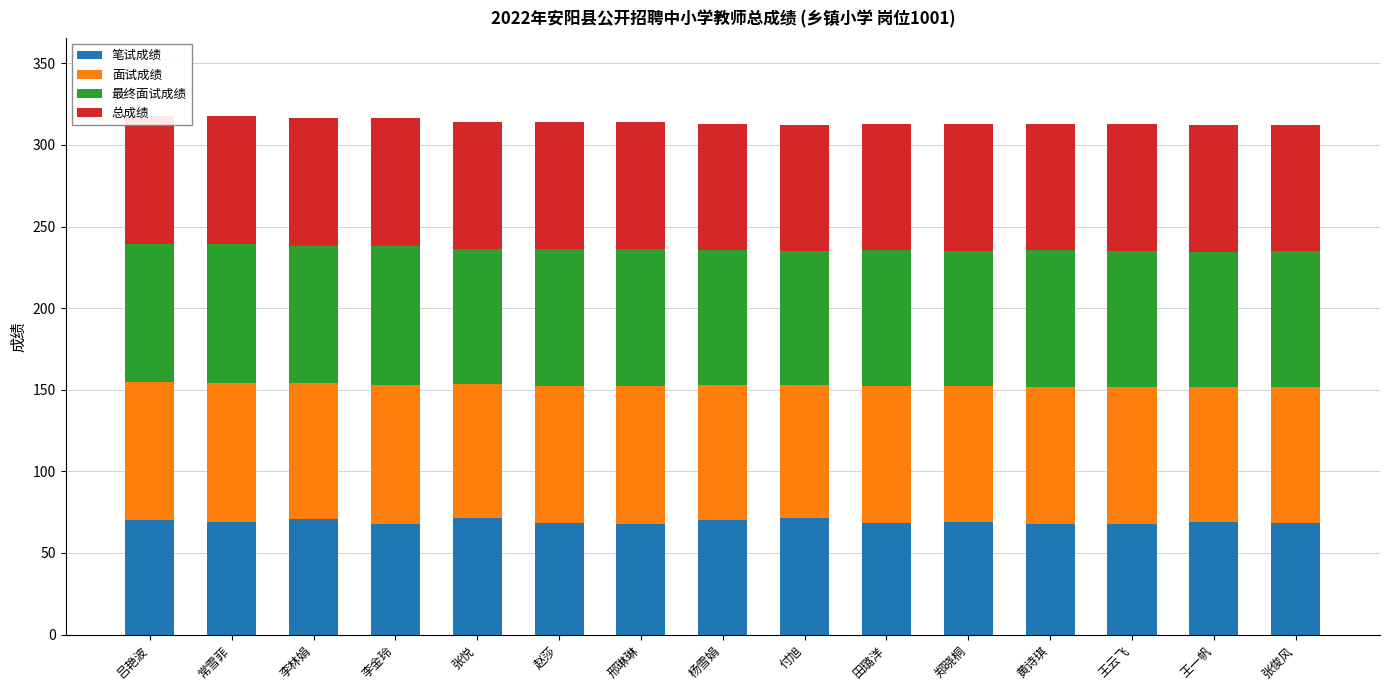

What is the total value across all series at 邢琳琳?

314.1